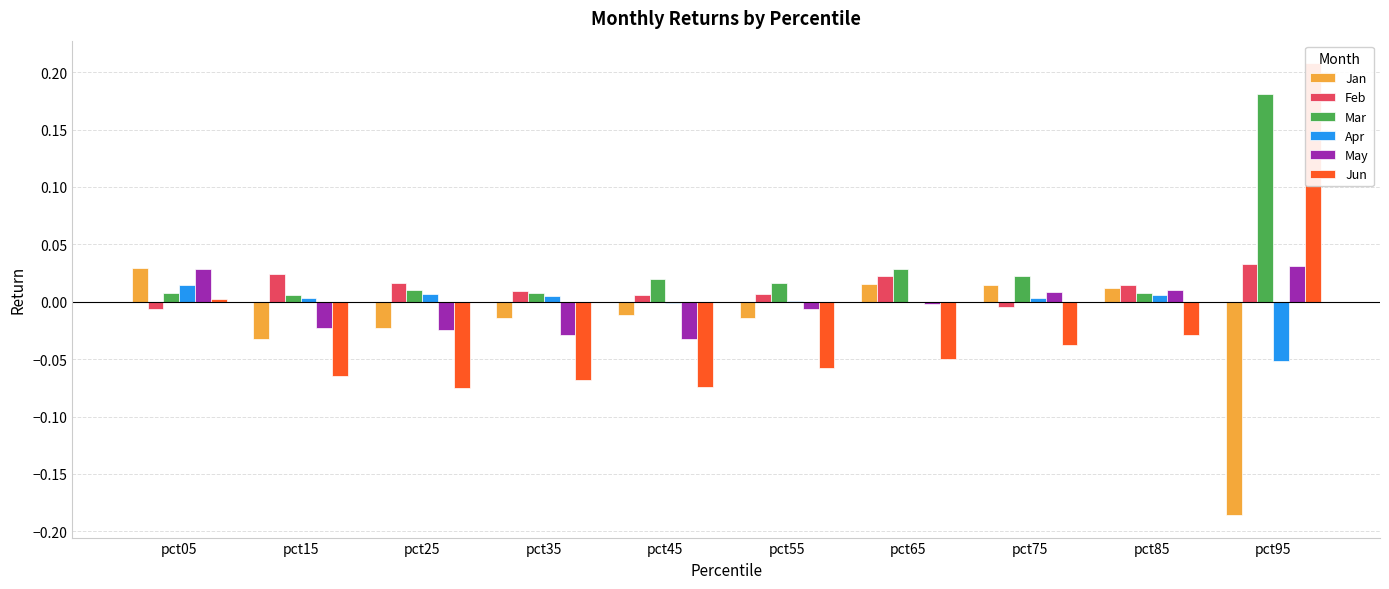

List the series in order of their peak value, lowest first.

Apr, Jan, May, Feb, Mar, Jun